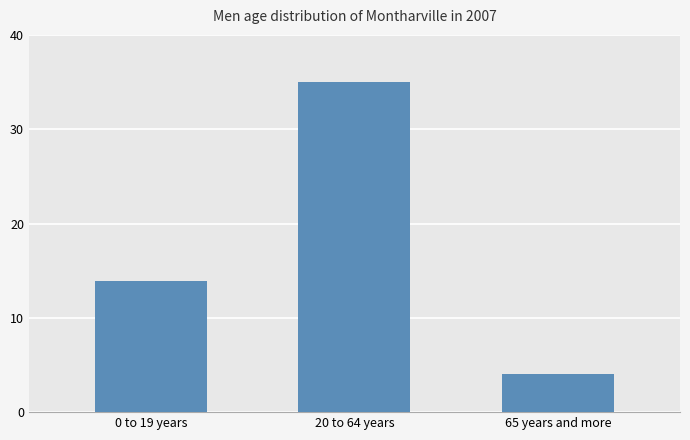

Rank the categories by value from lowest to highest.

65 years and more, 0 to 19 years, 20 to 64 years